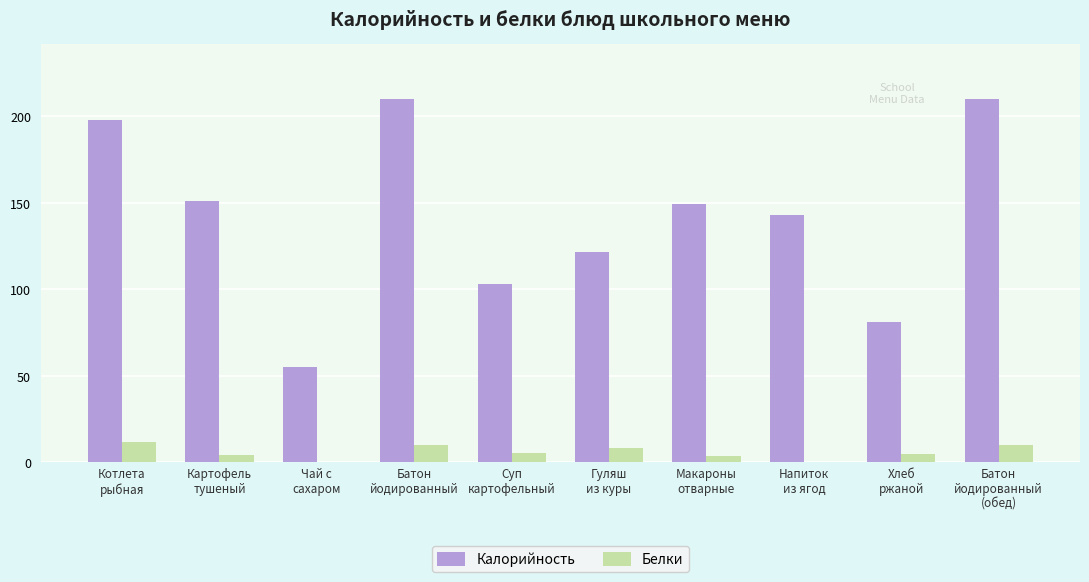

What is the sum of all Белки values?

56.6